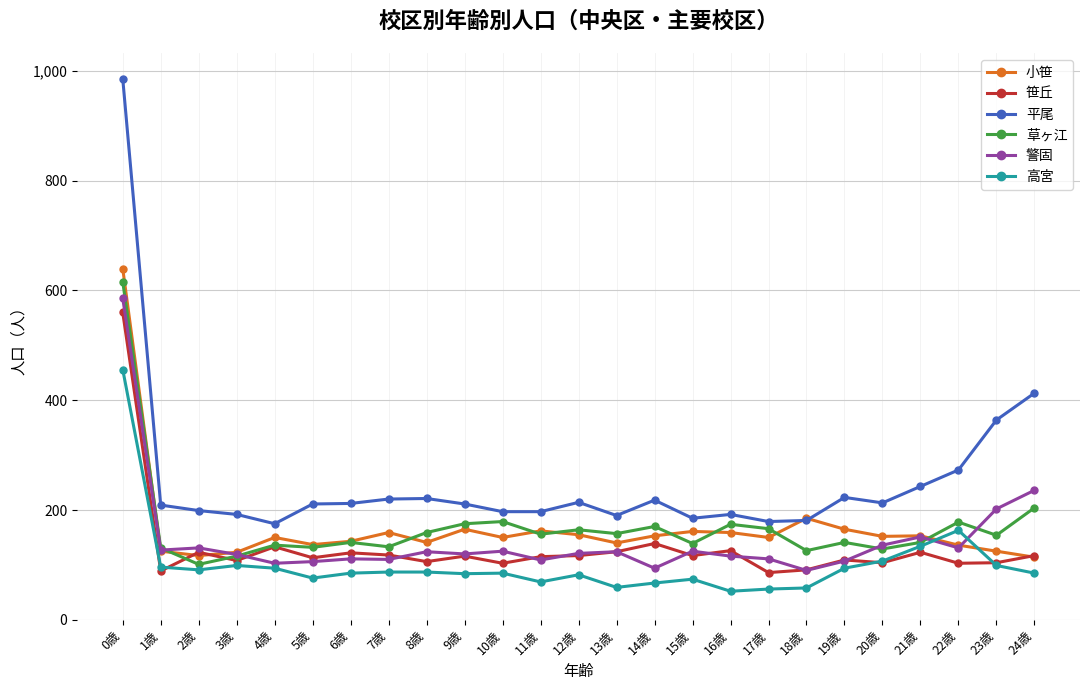

What is the minimum value shown in the chart?

52